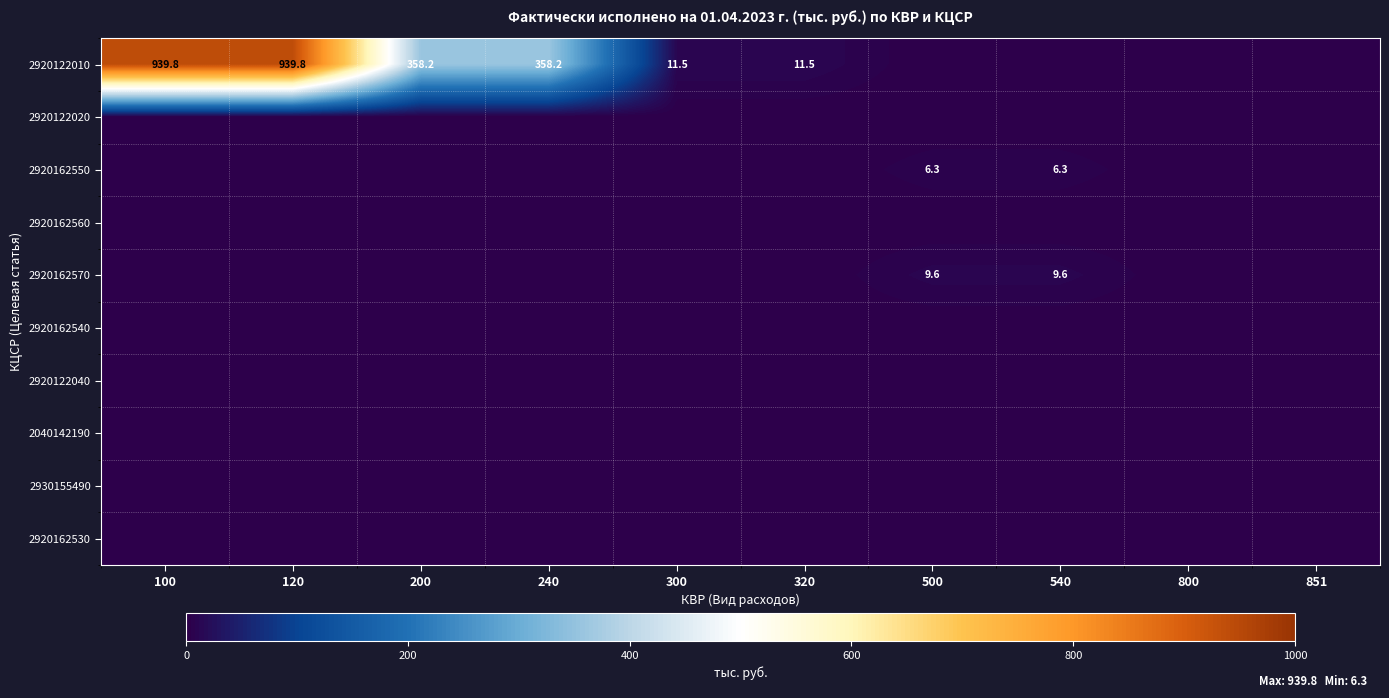

The 2040142190 series shows 0.0 at 540. True or false?

True